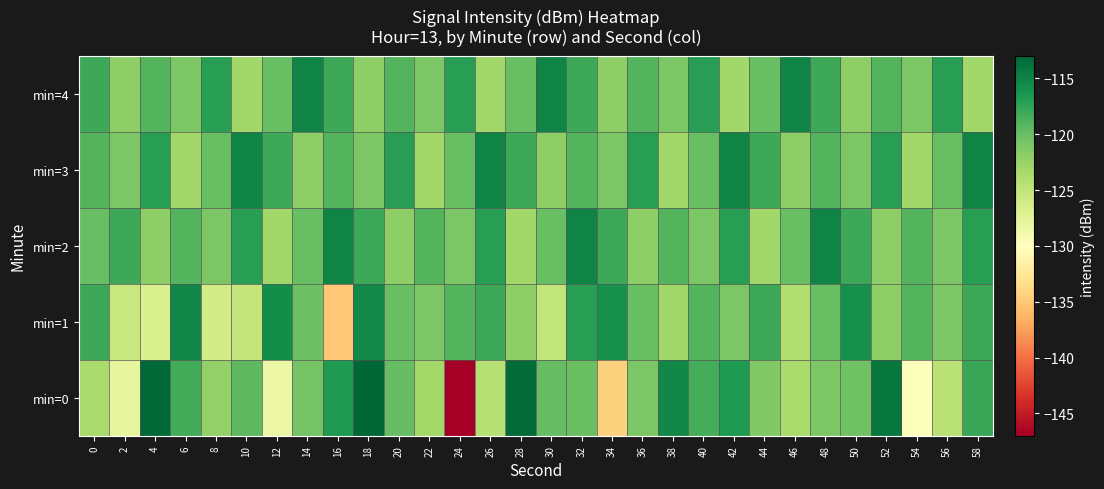

Which series has the largest range (max minus min)?

min=0